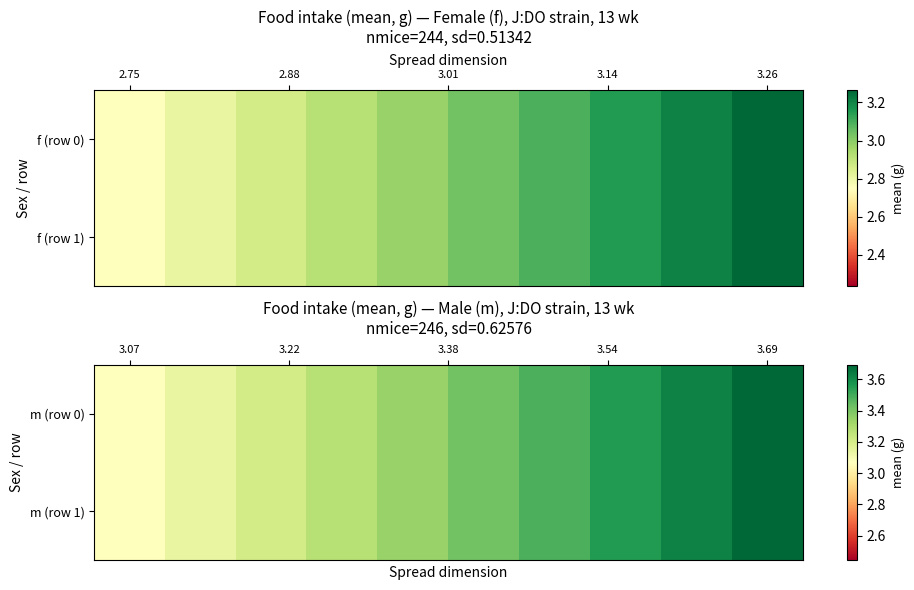

Reading left to right, extract all data points from this chart.

m (row 0): 3.1	3.1	3.2	3.3	3.3	3.4	3.5	3.6	3.6	3.7
m (row 1): 3.1	3.1	3.2	3.3	3.3	3.4	3.5	3.6	3.6	3.7